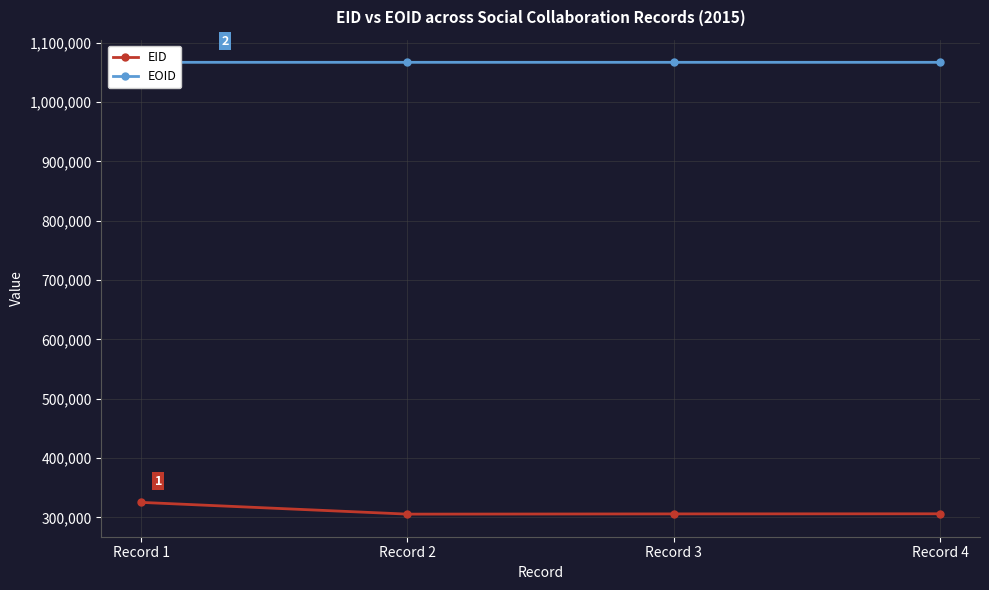

What is the value of the EOID point at the 3rd from the left?

1066951